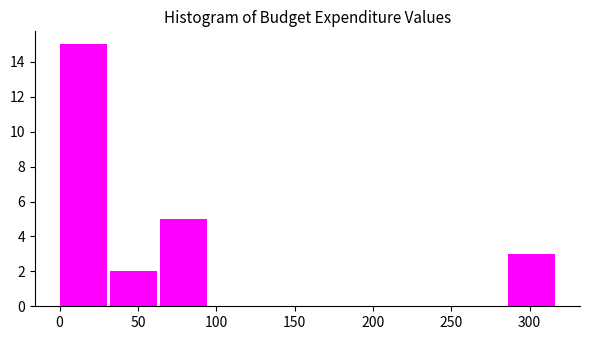

What is the height of the bar covering 30 to 65 on the x-axis? Neither the bar edges nor the heights are printed on the chart, so give them approximately, as read against the axes.

2